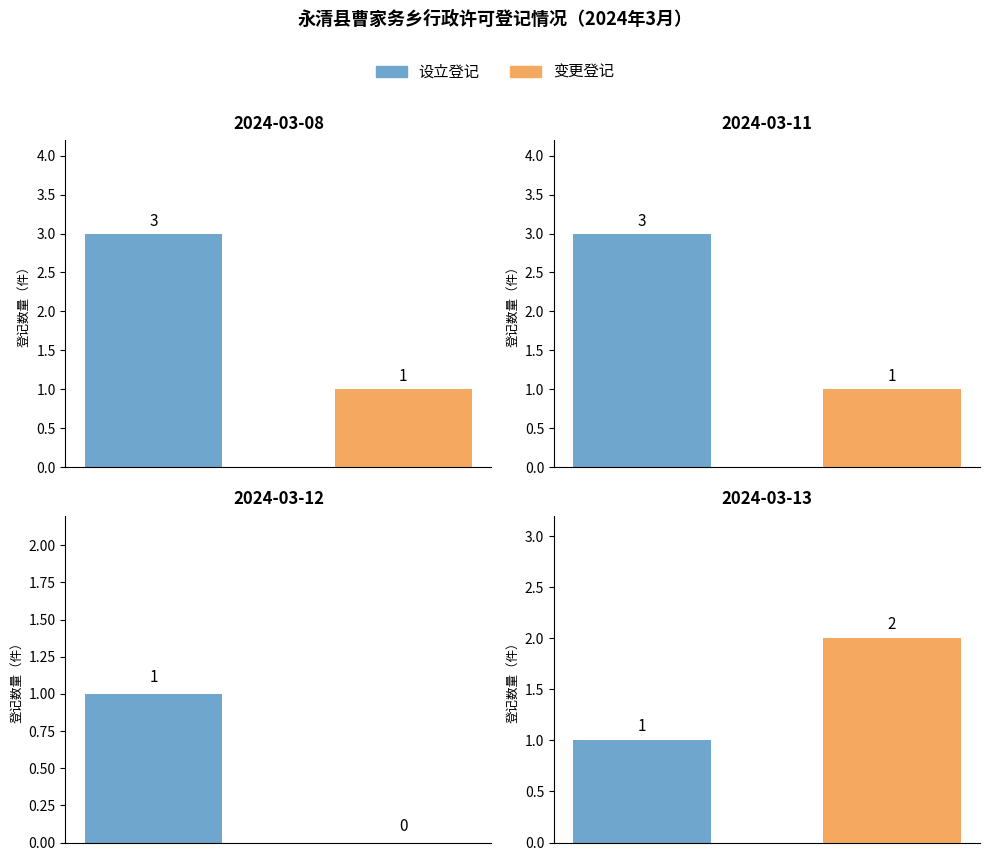

The value at 1 is 2. True or false?

True